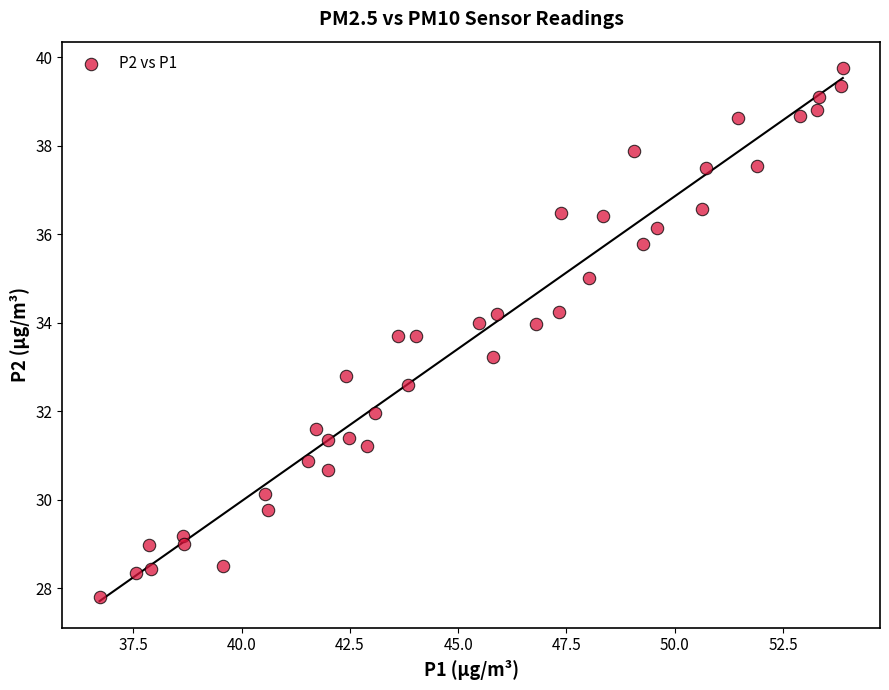

What is the range of X values (max minus min)?

17.2